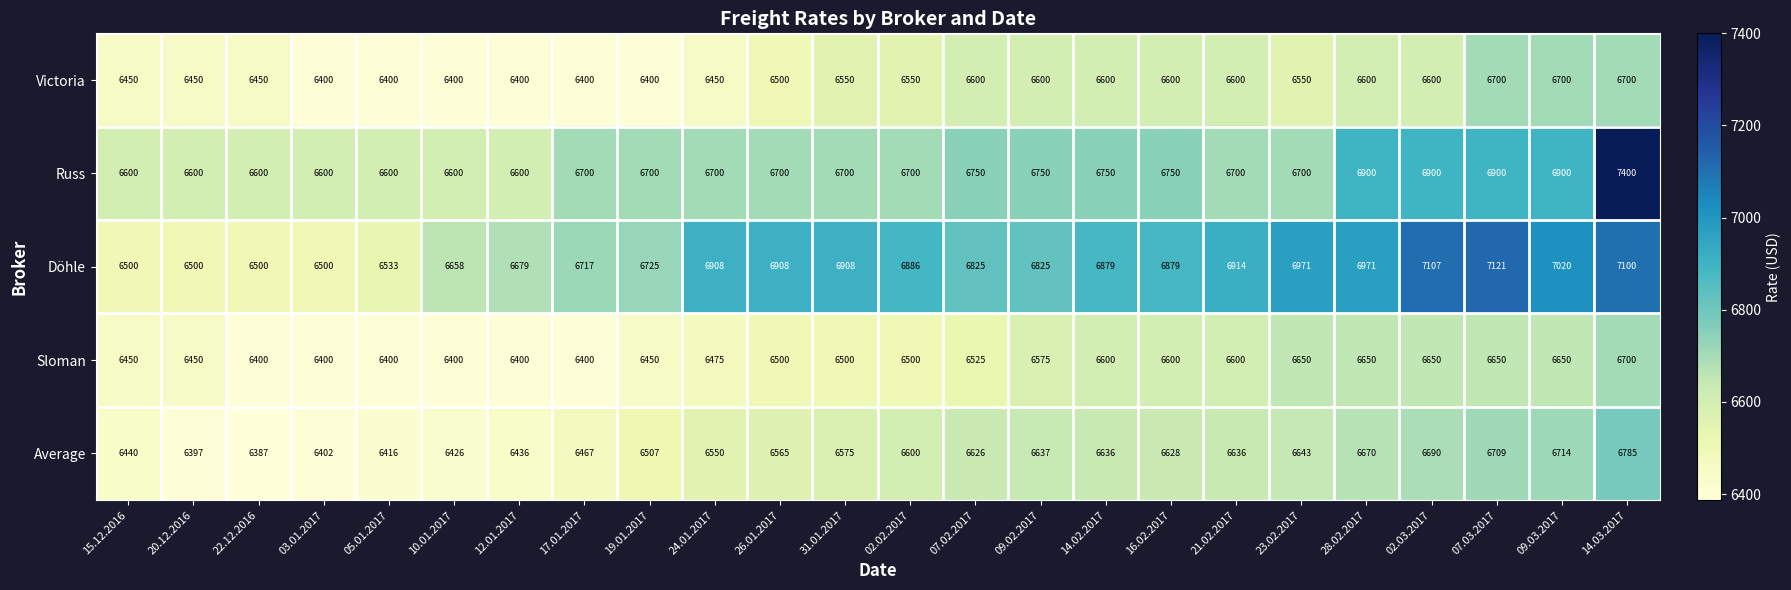

How many data points does each series have?

24